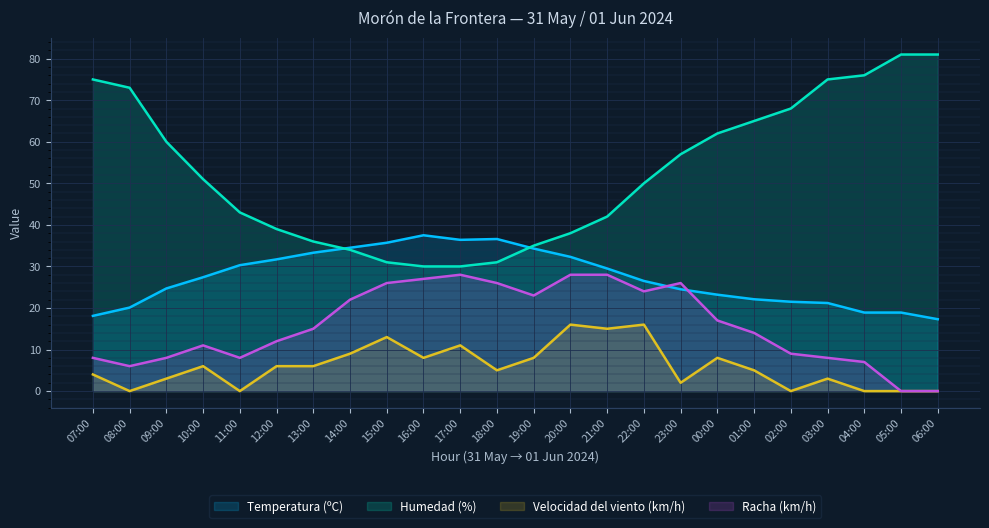

At which category is the sum across all series the highest?

22:00